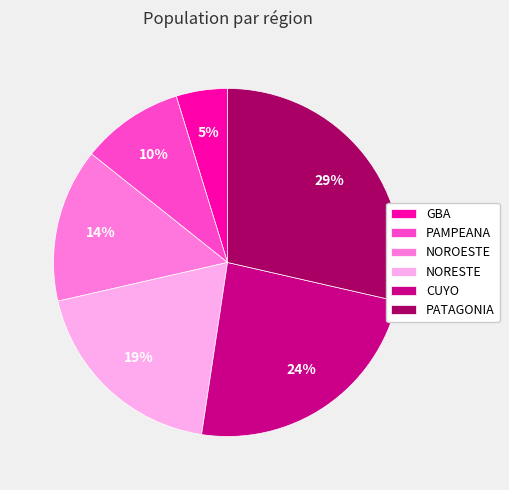

Is CUYO the majority of the pie?

No